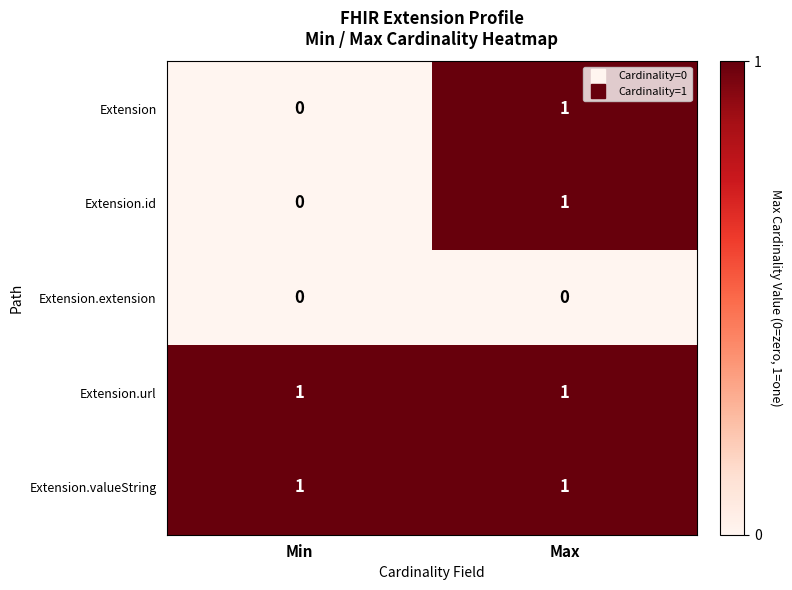

At which category is the sum across all series the highest?

Max